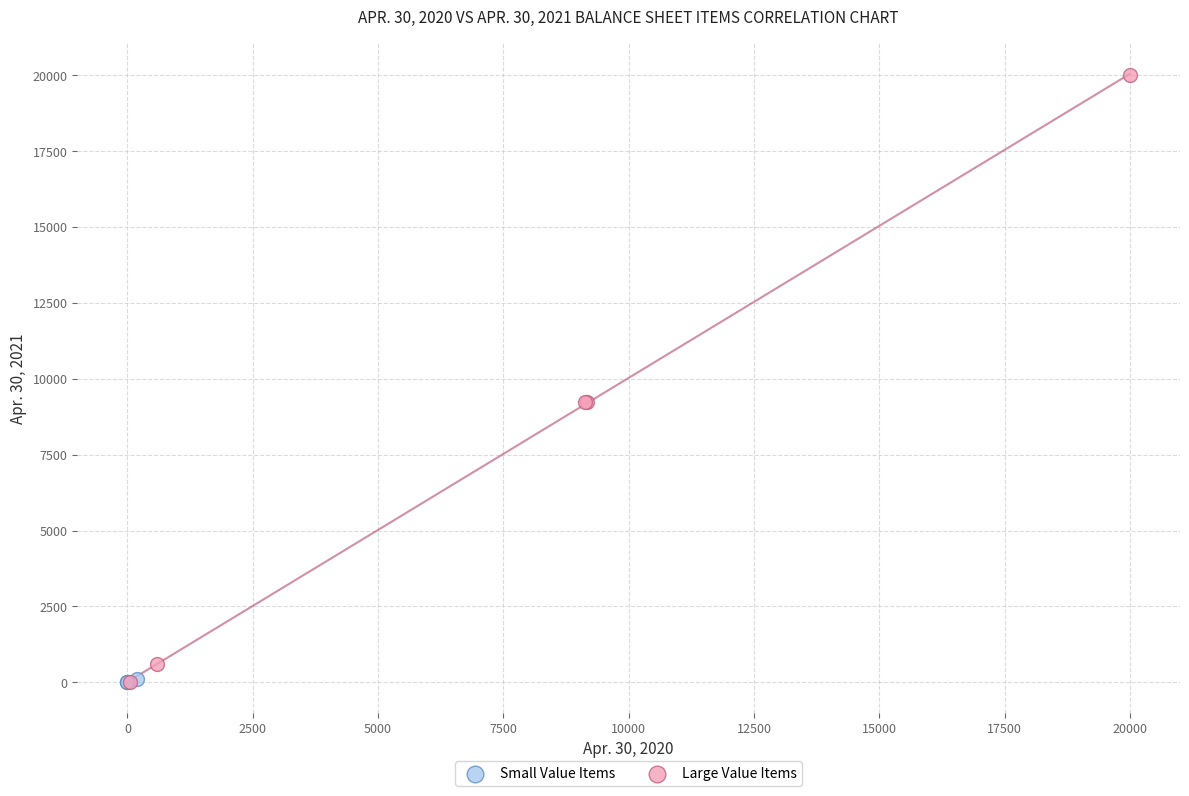

Which series reaches the maximum Y coordinate?

Large Value Items